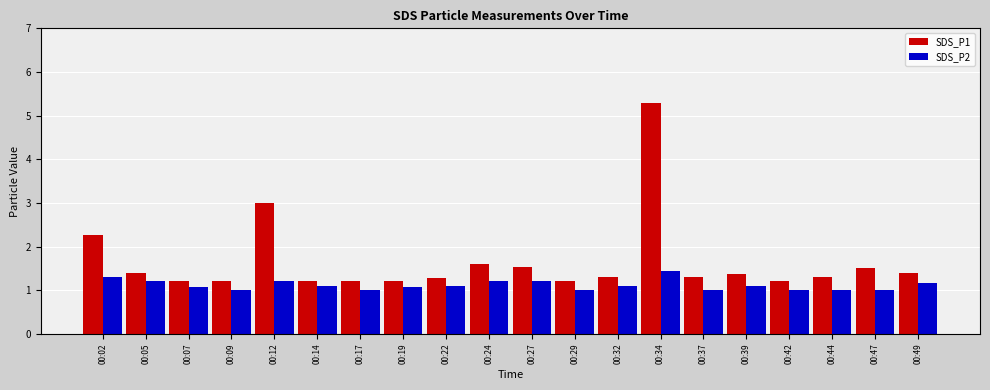

What is the difference between the SDS_P2 values at 00:22 and 00:37?

0.1